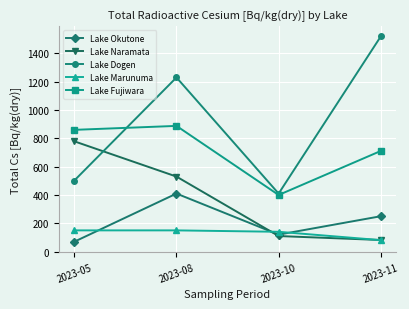

What is the difference between the second highest and minimum values in the Lake Dogen series?

820